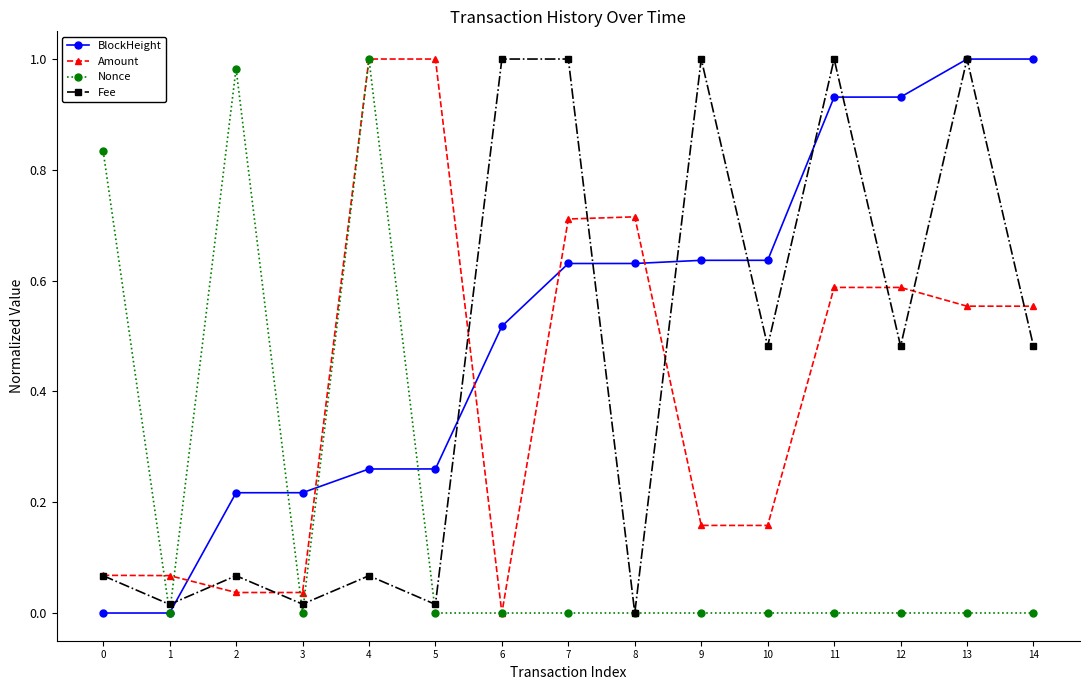

Rank the series at 14 from lowest to highest value.

Nonce, Fee, Amount, BlockHeight